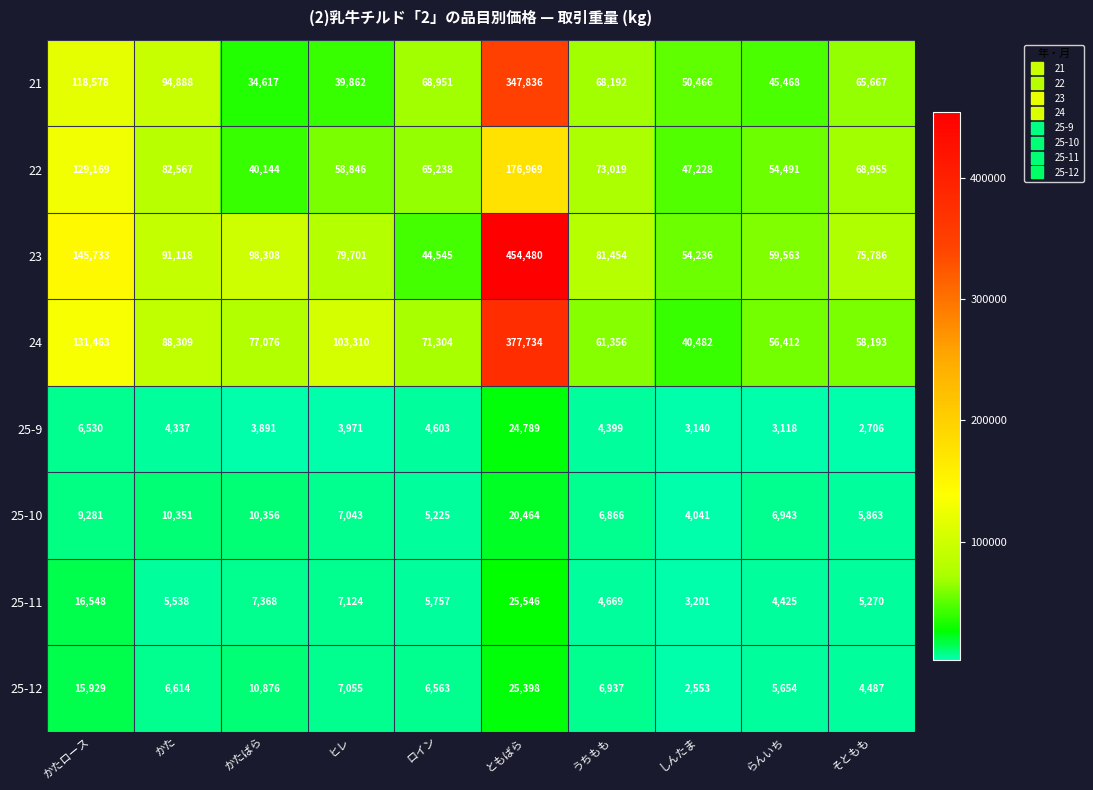

At which category is the sum across all series the highest?

ともばら